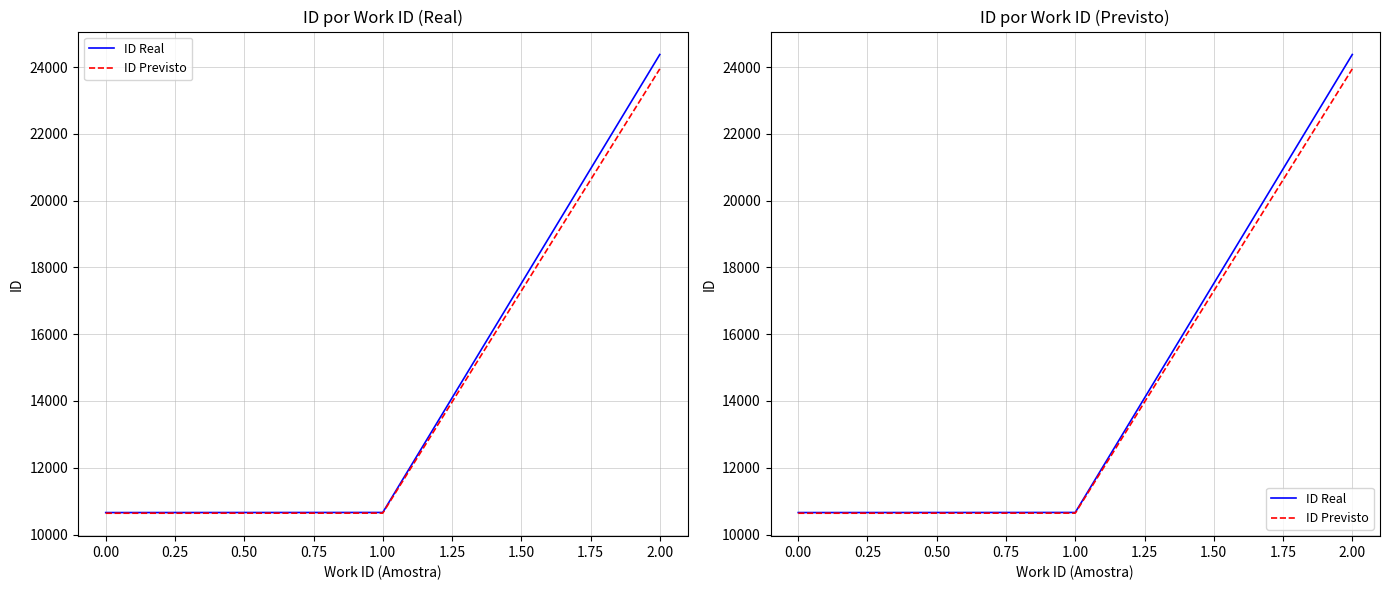

At 2.00, list the series in order from largest to smallest.

ID Real, ID Previsto